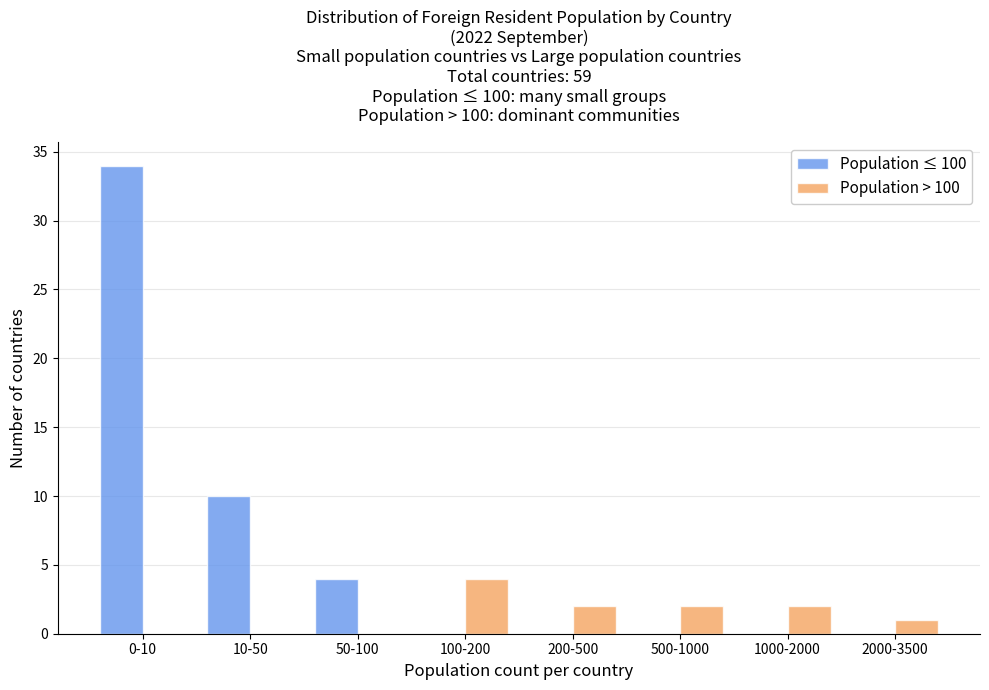

Reading right to left, transcribe all the data shown in this chart.

Population ≤ 100: 2000-3500=0	1000-2000=0	500-1000=0	200-500=0	100-200=0	50-100=4	10-50=10	0-10=34
Population > 100: 2000-3500=1	1000-2000=2	500-1000=2	200-500=2	100-200=4	50-100=0	10-50=0	0-10=0